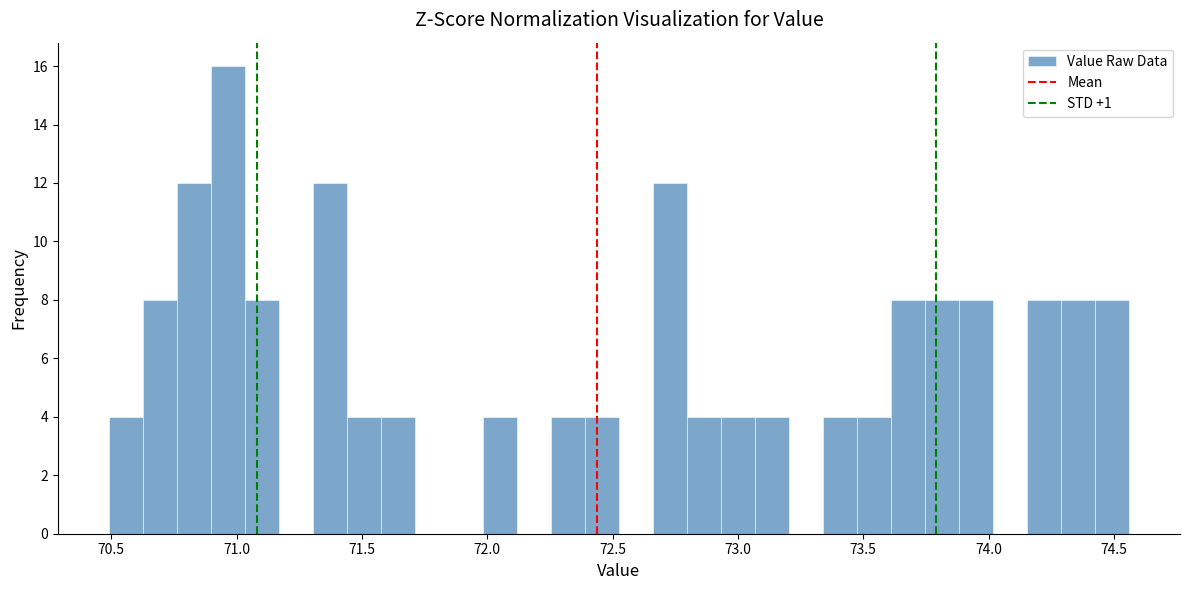

Around what value on the x-axis is the tallest bar? Give the approximate position of its centre, as read against the axis.

70.95